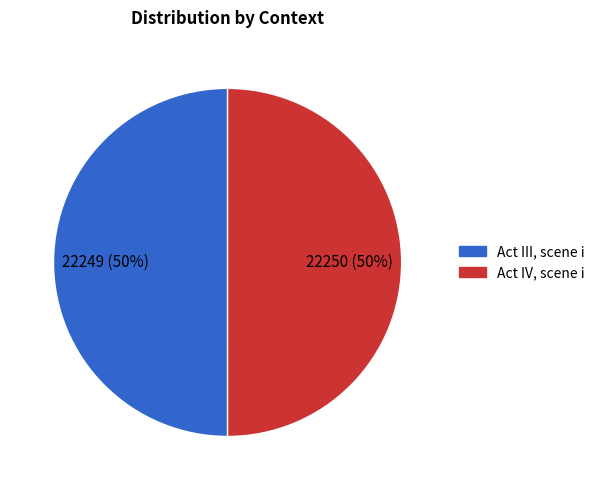

Count the number of slices in the pie.

2